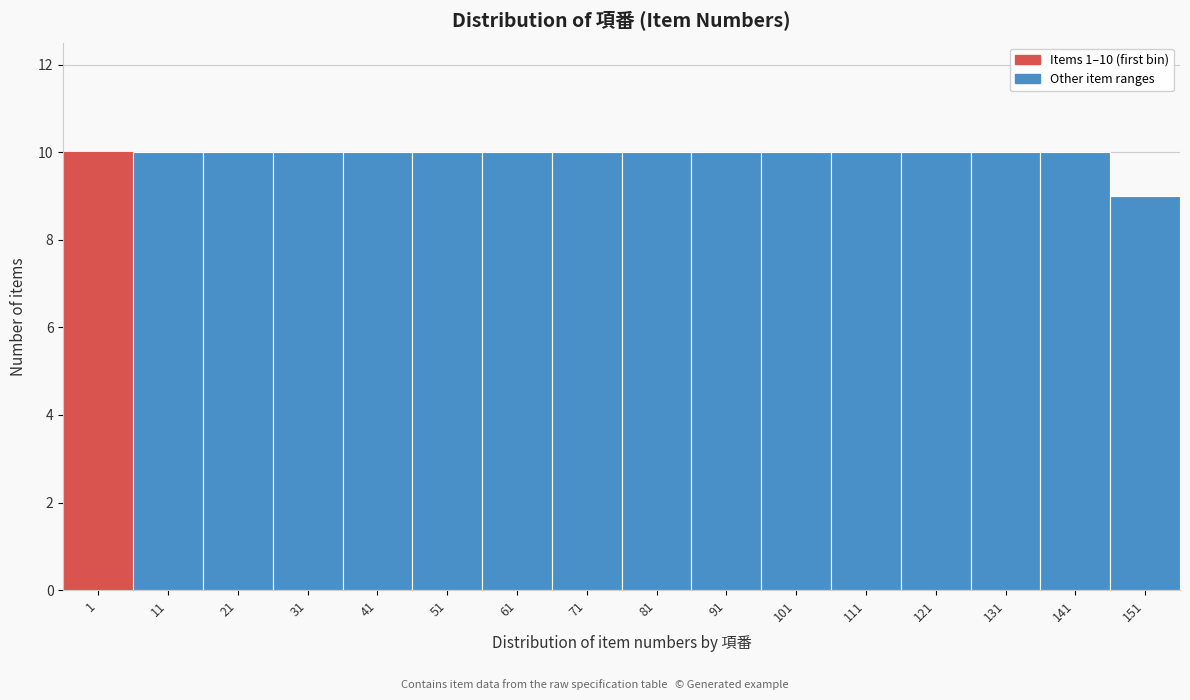

Reading right to left, transcribe all the data shown in this chart.

151=9	141=10	131=10	121=10	111=10	101=10	91=10	81=10	71=10	61=10	51=10	41=10	31=10	21=10	11=10	1=10